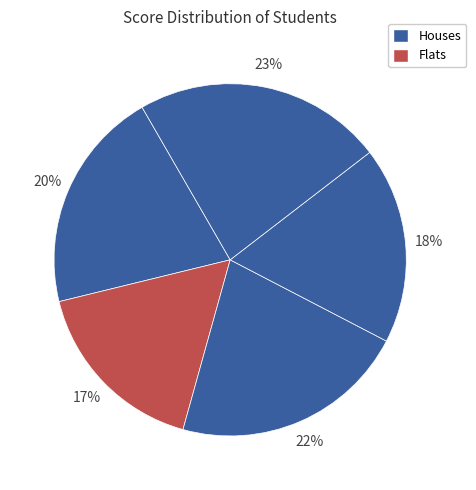

Is there a majority slice in this chart?

No